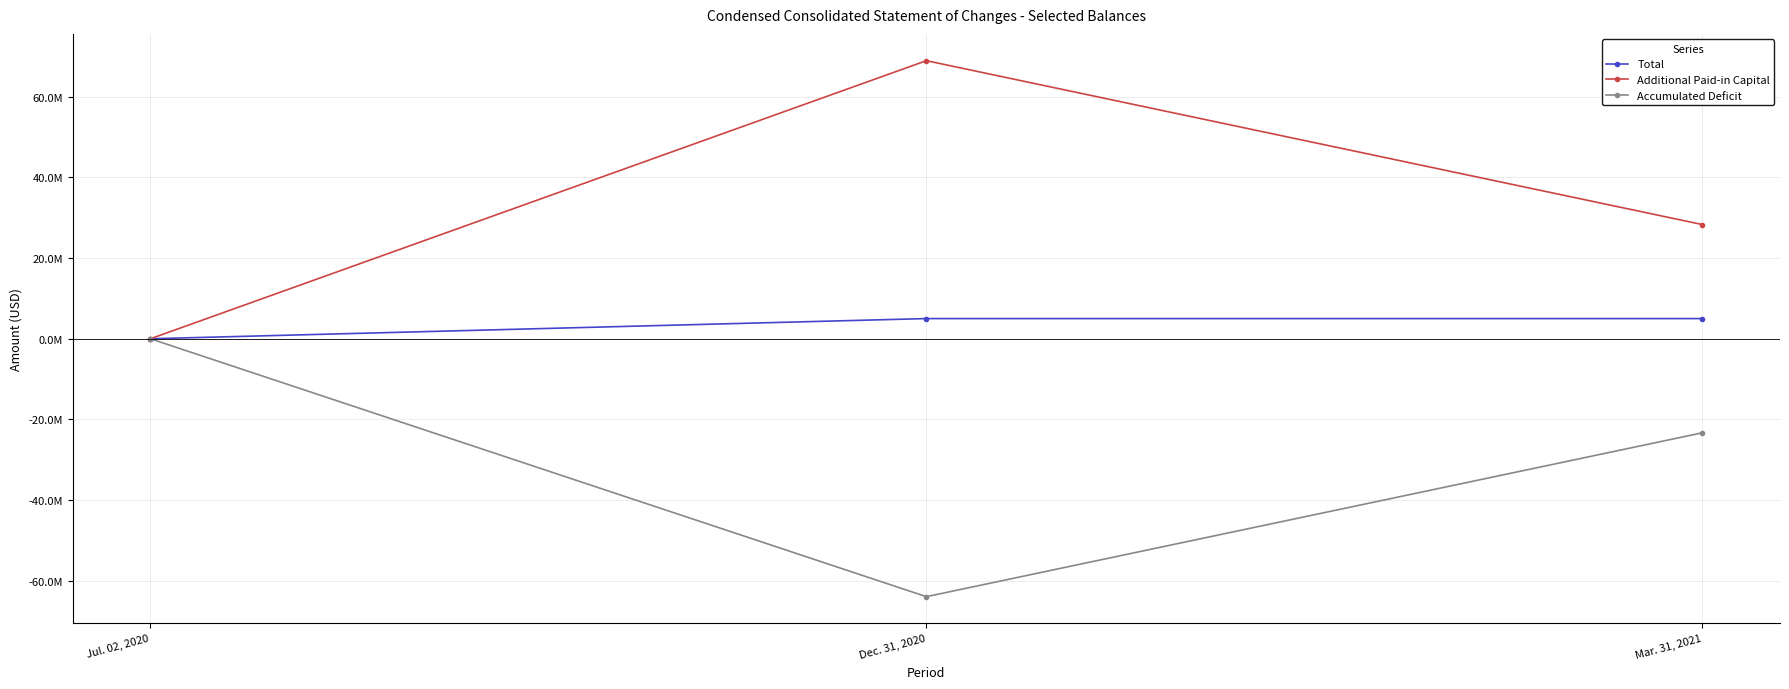

What are all the series names shown in the legend?

Total, Additional Paid-in Capital, Accumulated Deficit